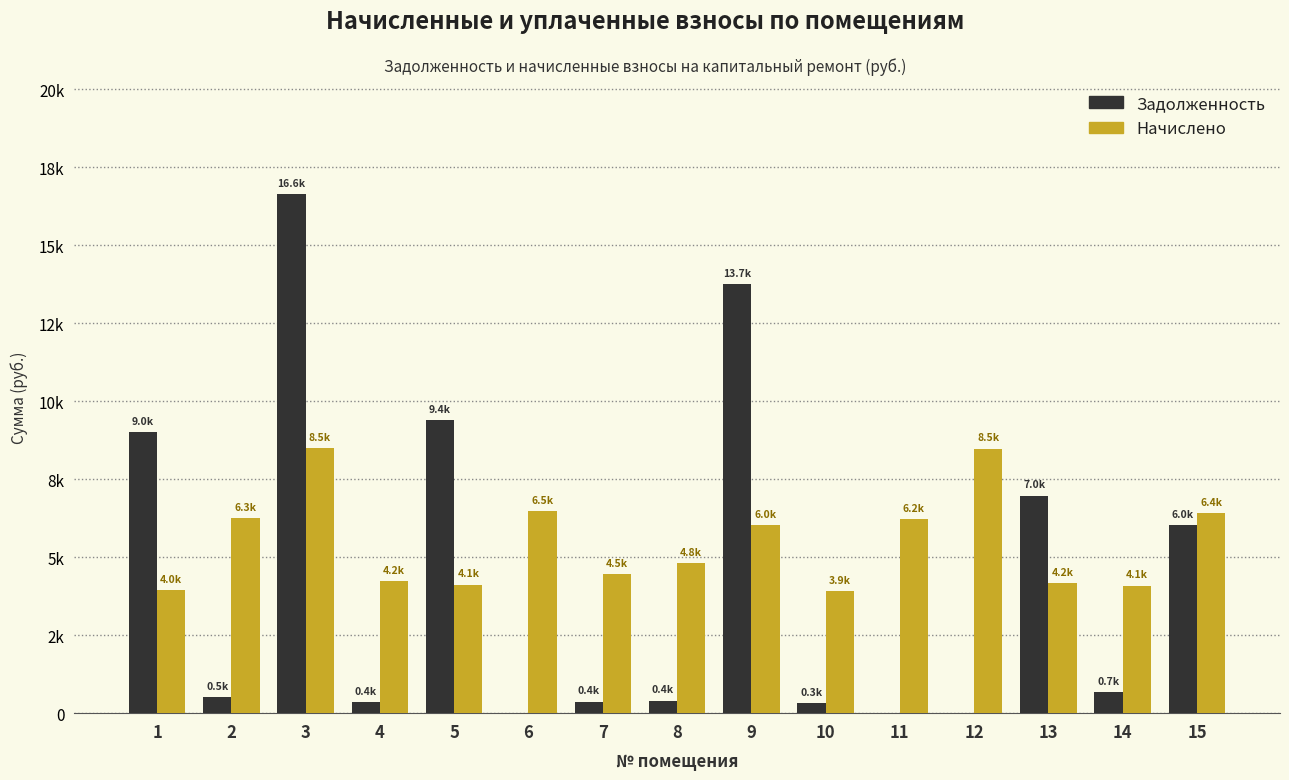

True or false: начислено (col_3) has a value of 970.5 at 10.

False